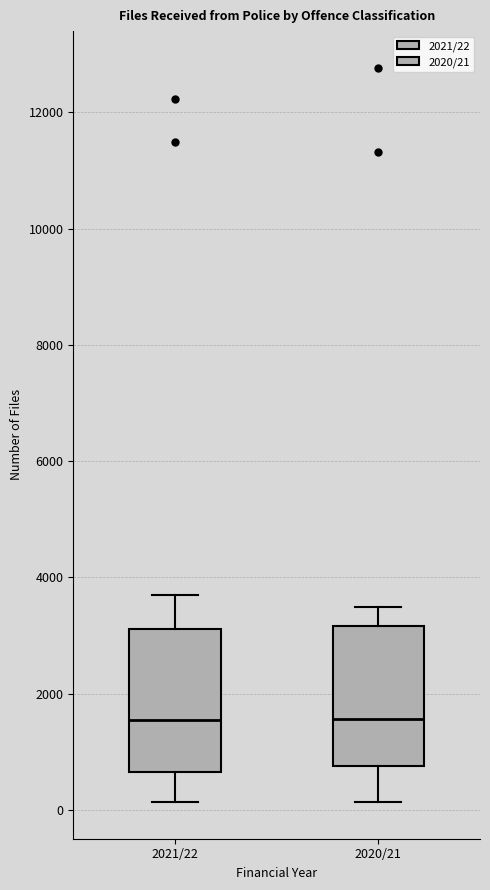

Reading left to right, transcribe this box plot: for each box, give where its median line is, the range the box spans, and where its two whiskers end, as read against the y-axis. The values are not printed on the chart, so give them approximately, as read against the axis.

2021/22: median 1600, box 600 to 3200, whiskers 200 to 3600
2020/21: median 1600, box 800 to 3200, whiskers 200 to 3400